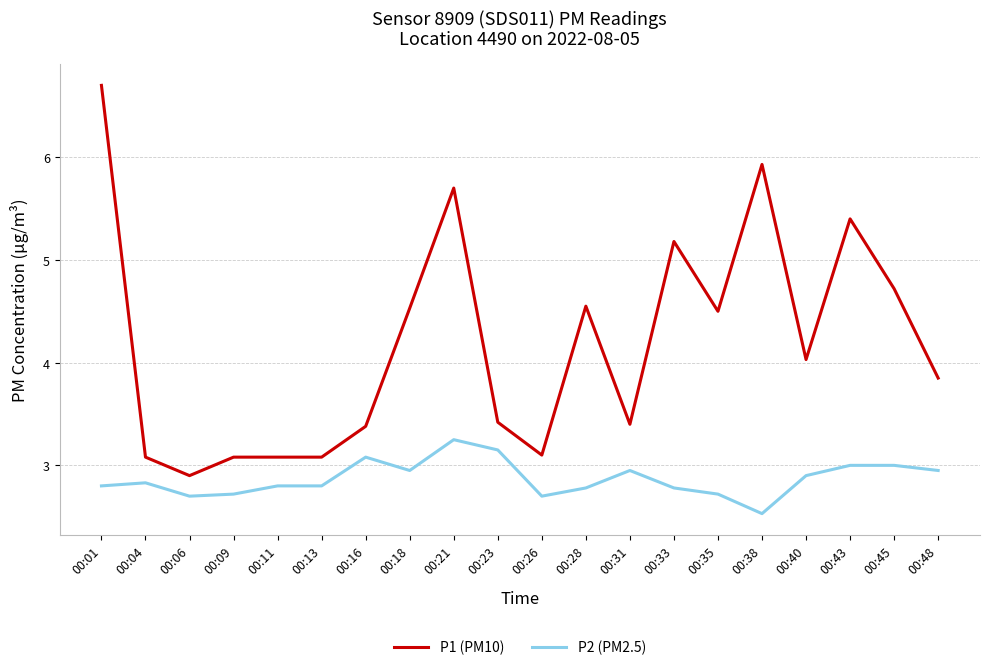

How many values in the P1 (PM10) series are below 4?

10